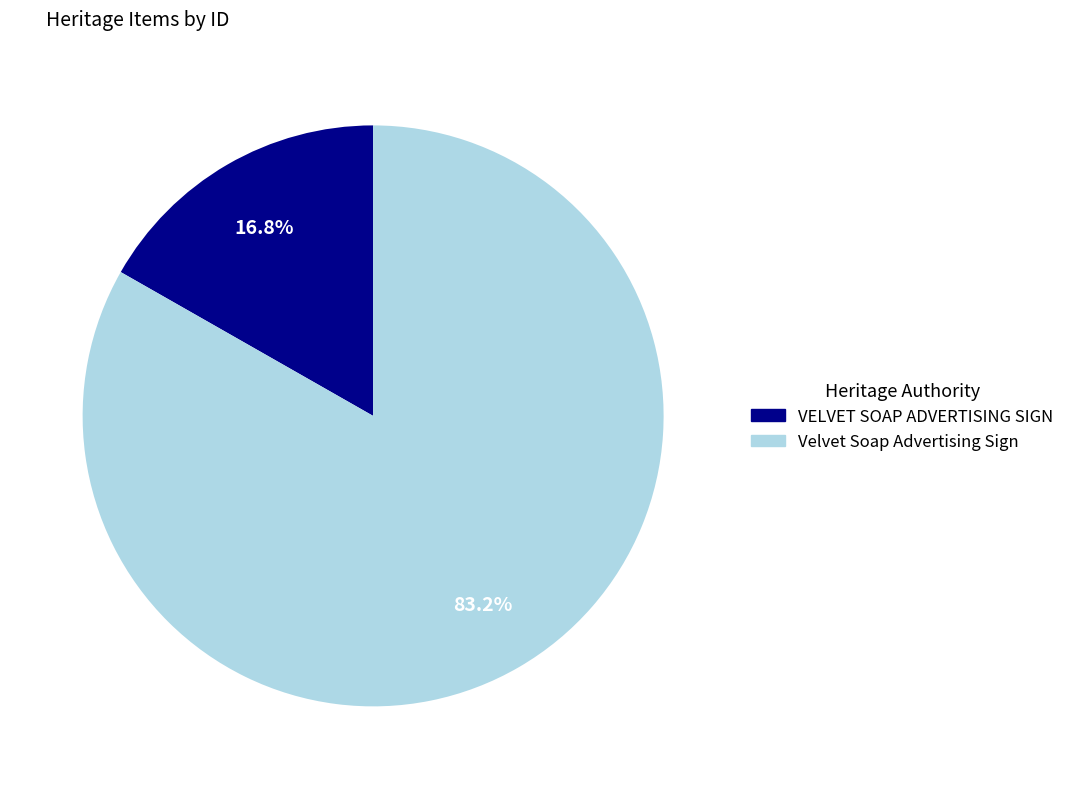

How many slices are in this pie chart?

2